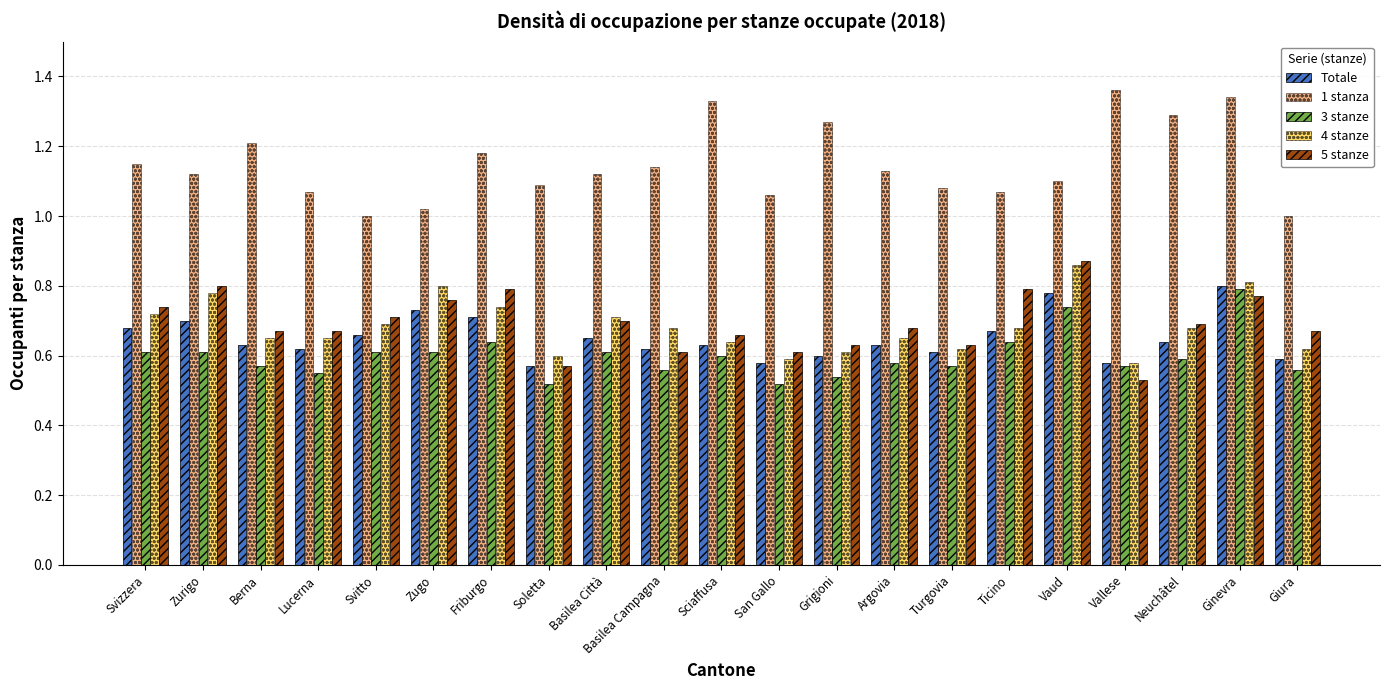

The 3 stanze series shows 0.3 at Berna. True or false?

False